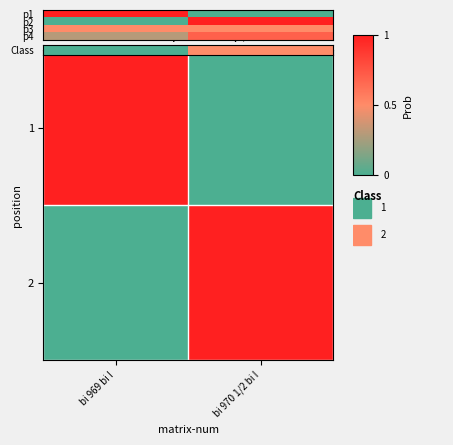

Which series has the largest total across all categories?

Class